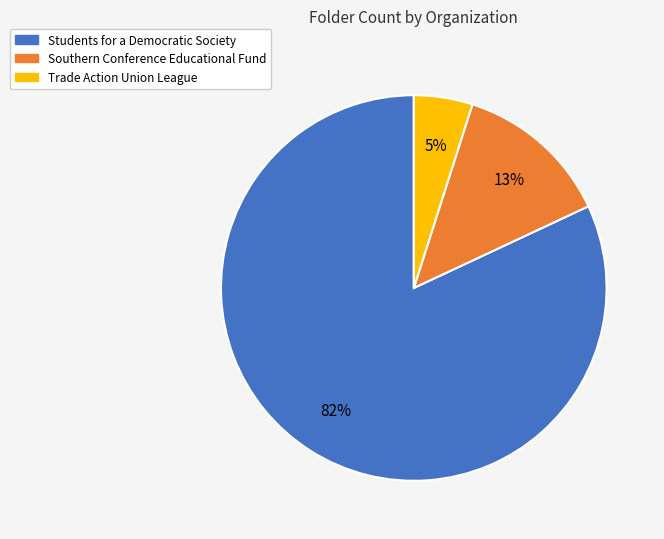

To the nearest percent, what is the combined percentage of Students for a Democratic Society and Trade Action Union League?

87%